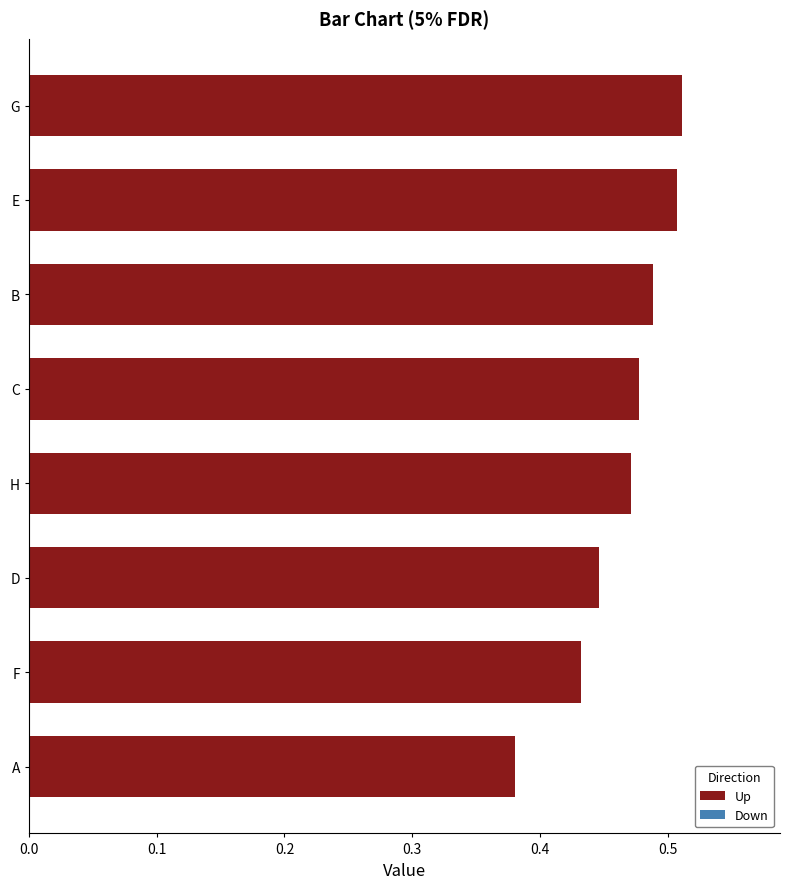

At which label is the value closest to 0?

A